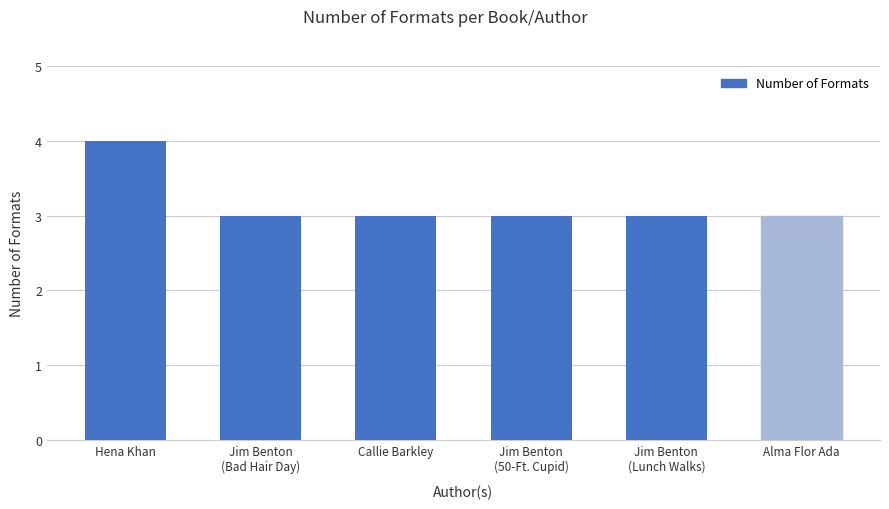

Which label corresponds to the largest value in the chart?

Hena Khan